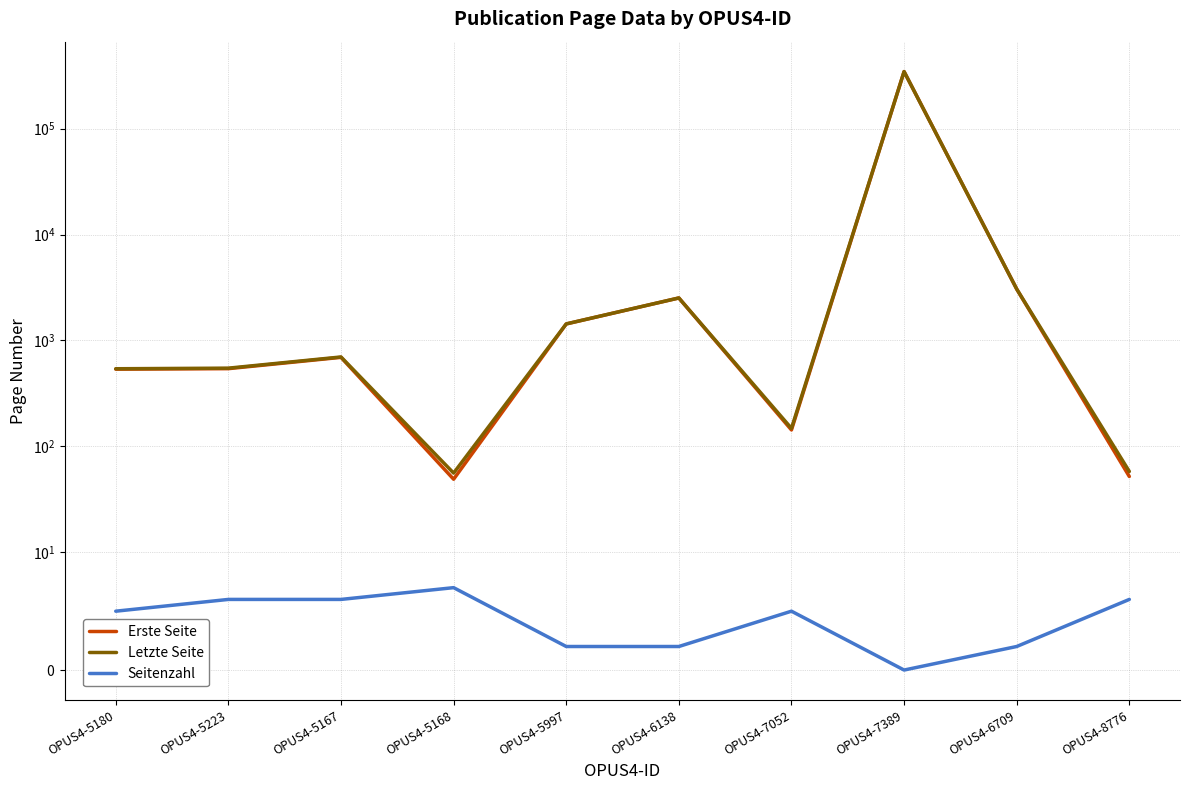

Between OPUS4-5180 and OPUS4-5168, which series saw the biggest shift?

Erste Seite